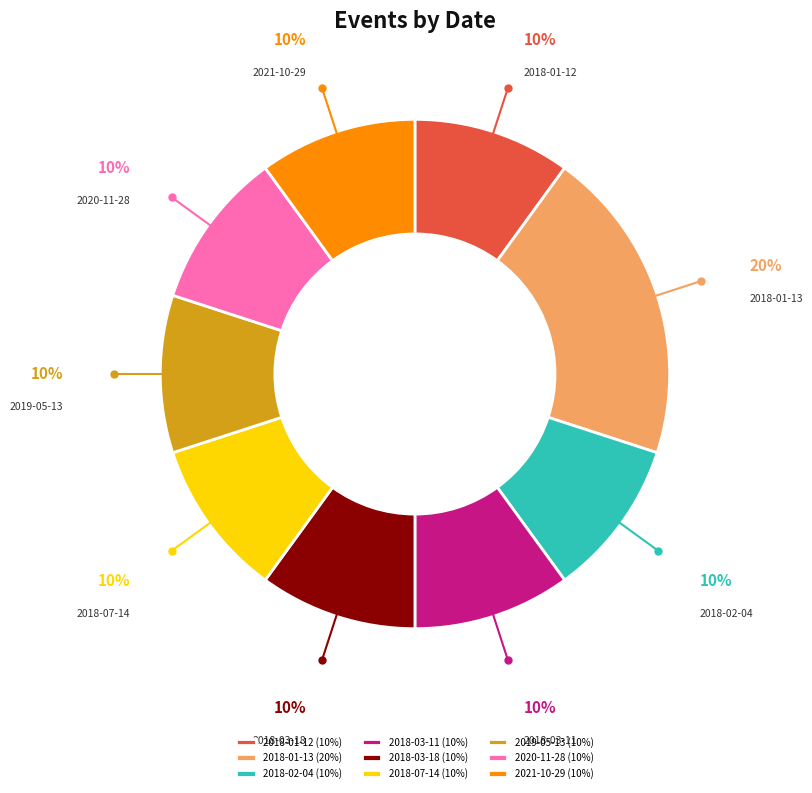

Approximately how many times larger is the value at 2021-10-29 compared to 2018-01-12?

1.0